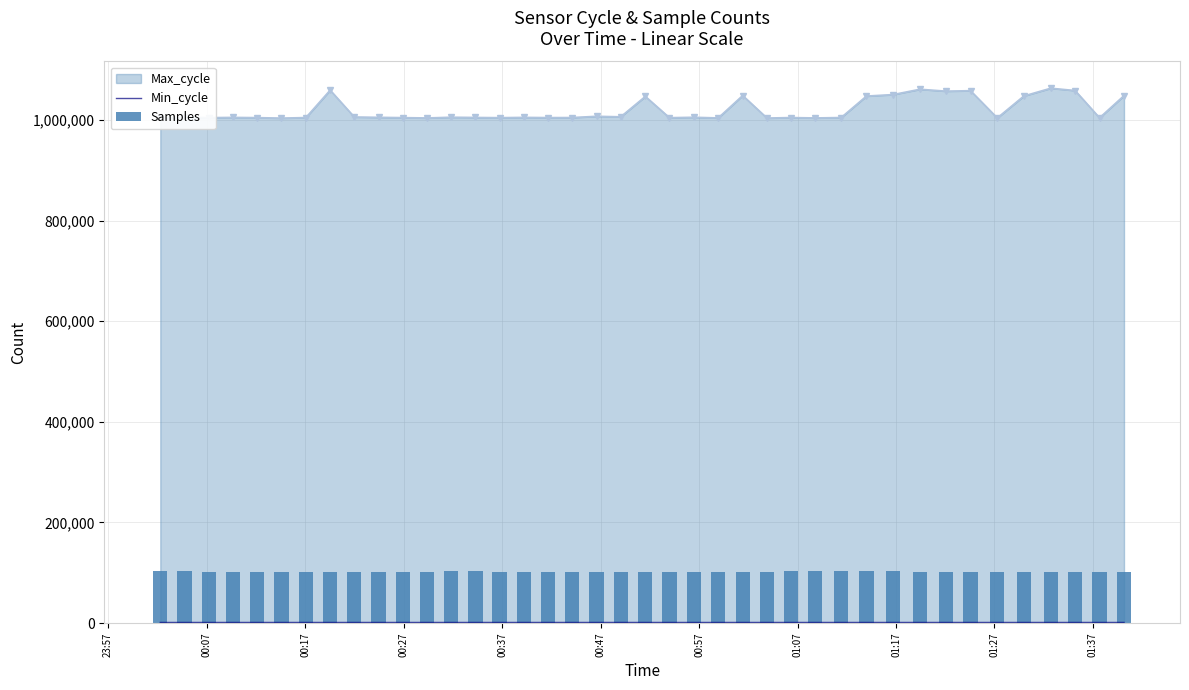

What is the difference between the maximum and minimum values in the Samples series?

1367